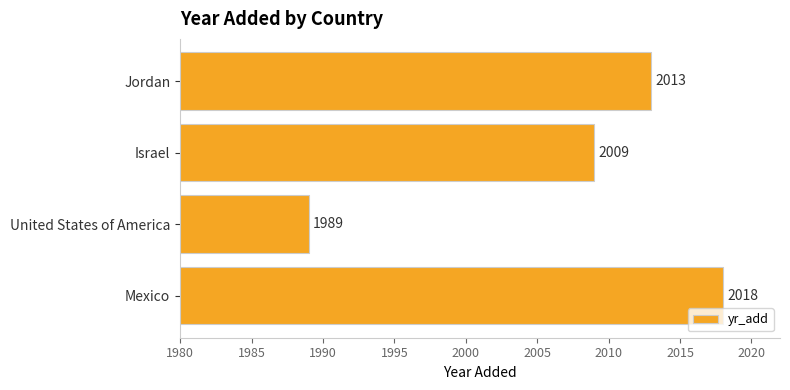

Reading bottom to top, list all the values displayed in this chart.

2018	1989	2009	2013